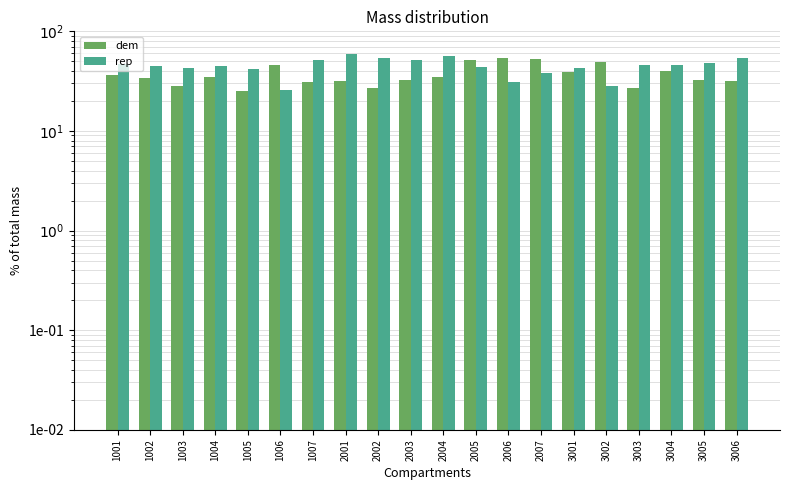

List the labels in order of rep value, smallest first.

1006, 3002, 2006, 2007, 1005, 1003, 3001, 2005, 1002, 1004, 3003, 3004, 1001, 3005, 1007, 2003, 2002, 3006, 2004, 2001